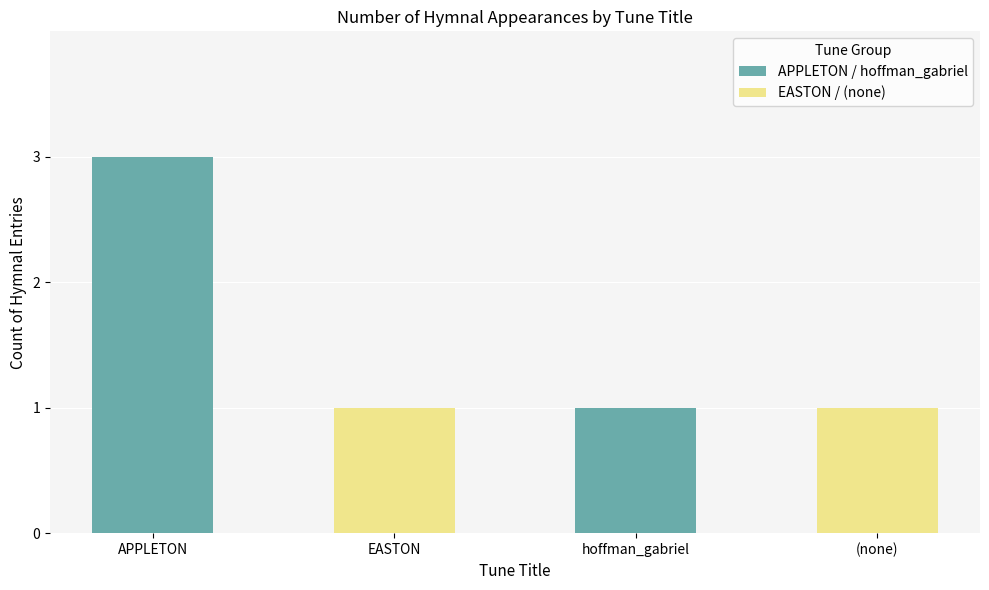

How many data points does each series have?

4